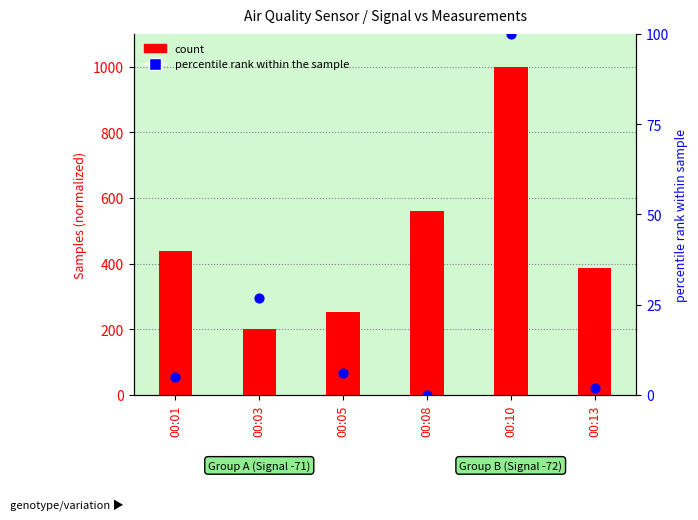

What is the total value across all series at 00:10?

1100.0